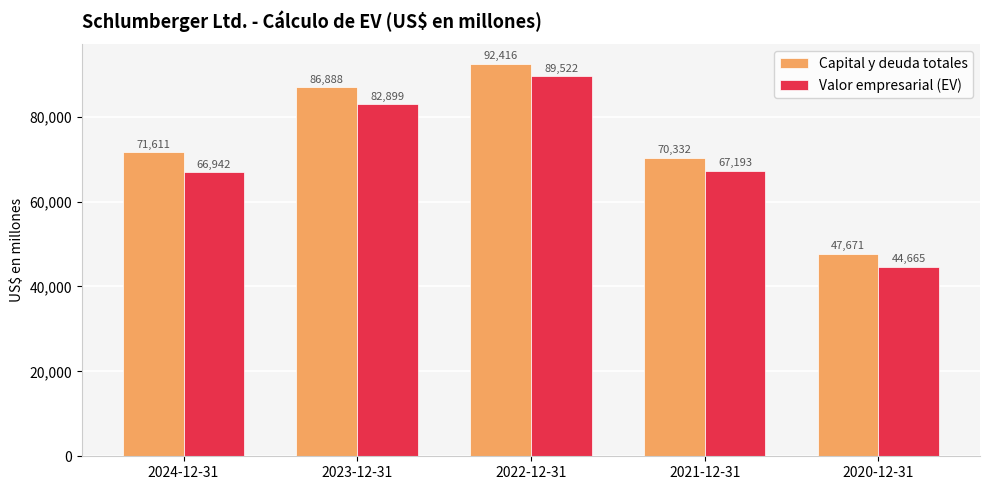

Rank the categories by Capital y deuda totales value from highest to lowest.

2022-12-31, 2023-12-31, 2024-12-31, 2021-12-31, 2020-12-31